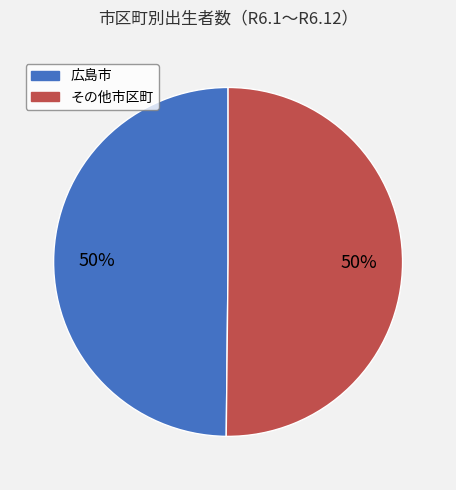

How many slices are in this pie chart?

2